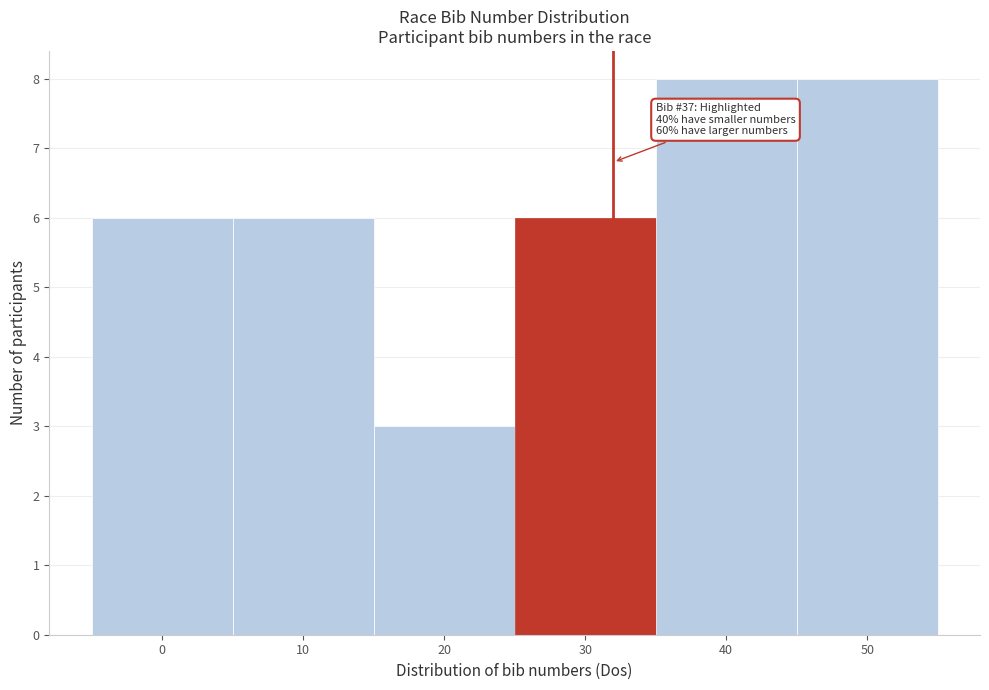

Reading right to left, list all the values displayed in this chart.

8	8	6	3	6	6